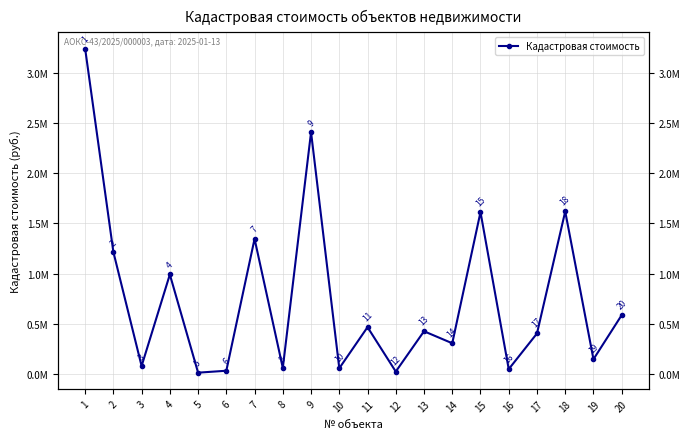

What is the greatest value displayed?

3246209.0